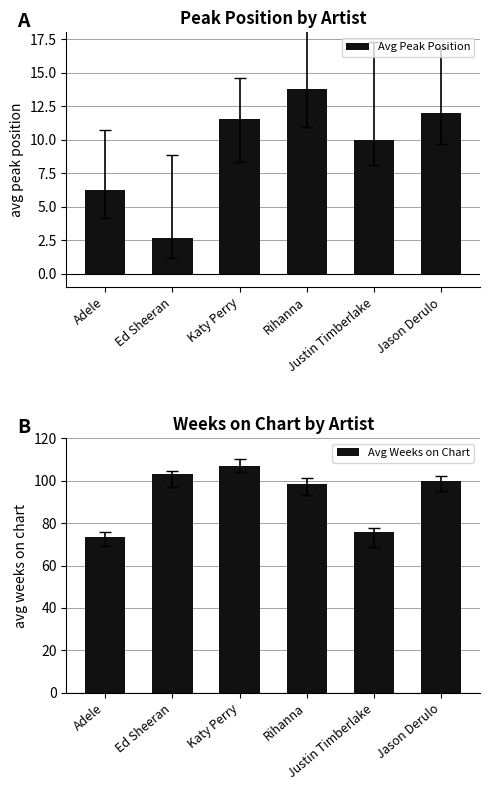

How many groups of bars are there?

6